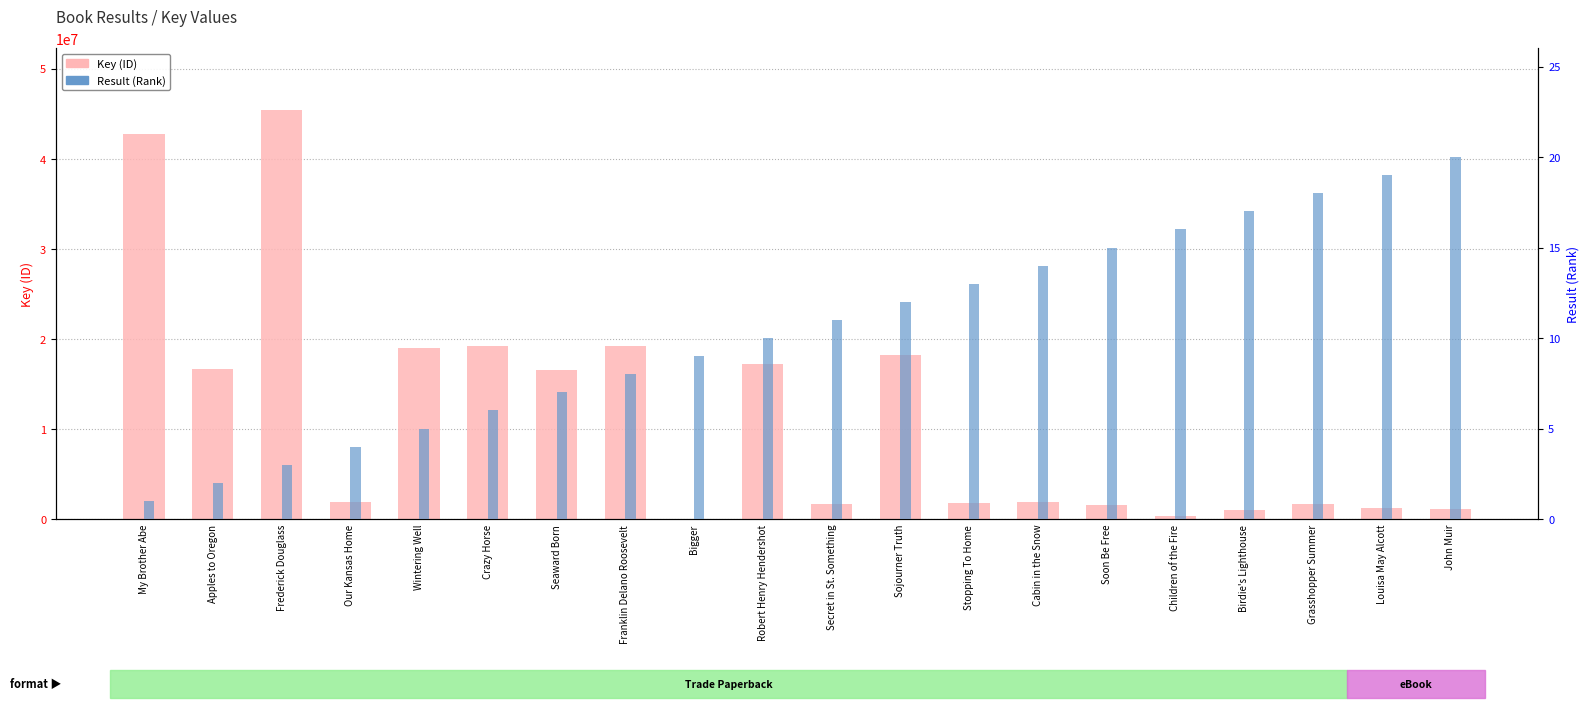

How many groups of bars are there?

20